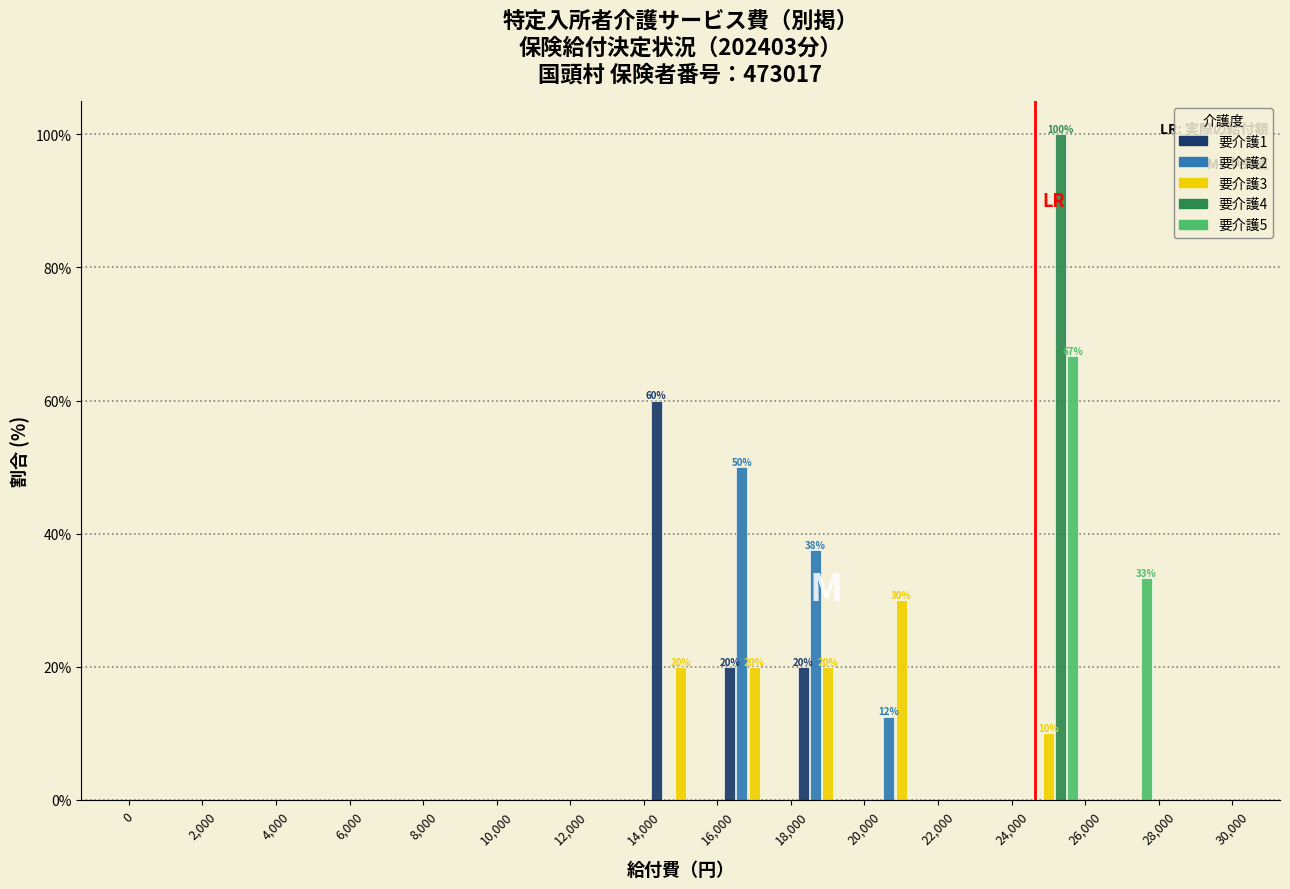

In the 要介護1 series, which range on the x-axis has the tallest bar?

14,000 to 16,000